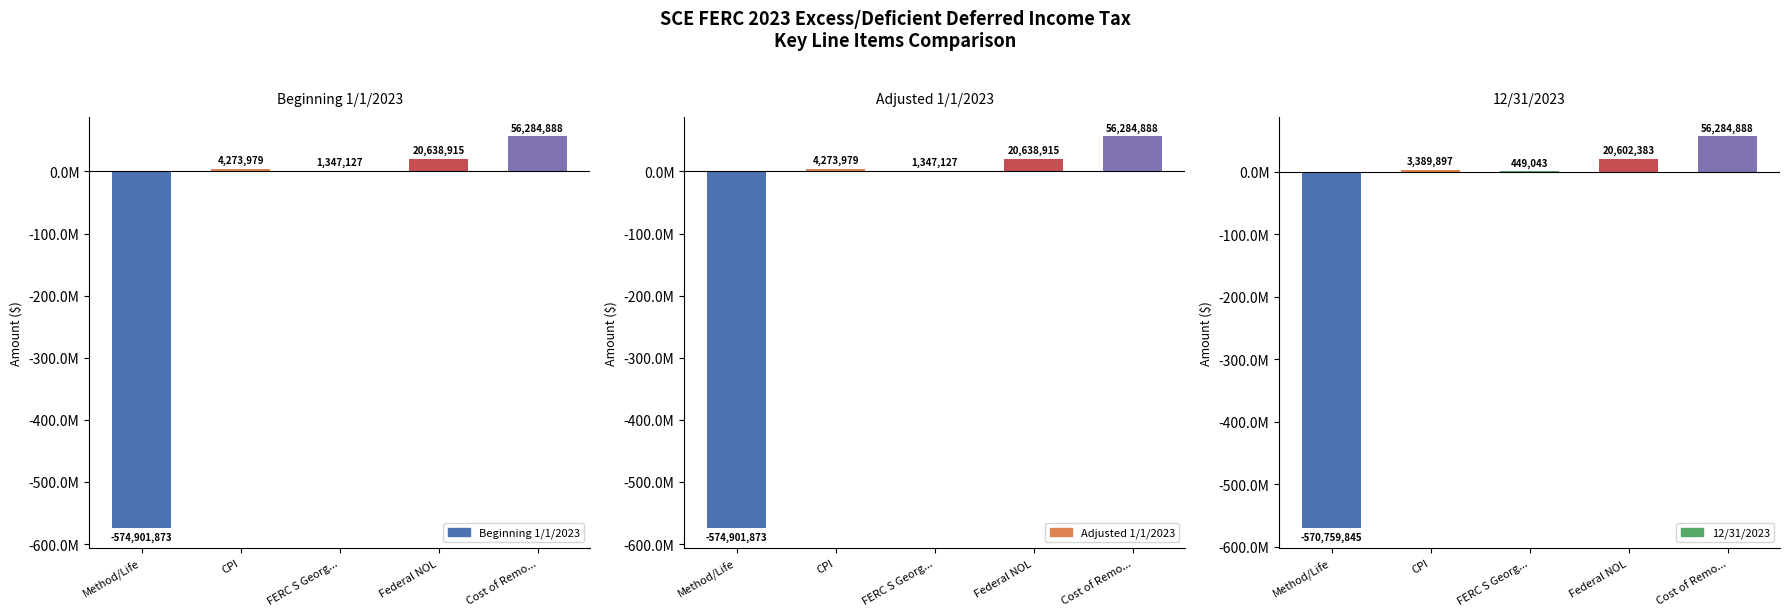

How many negative values does the Adjusted 1/1/2023 series have?

1